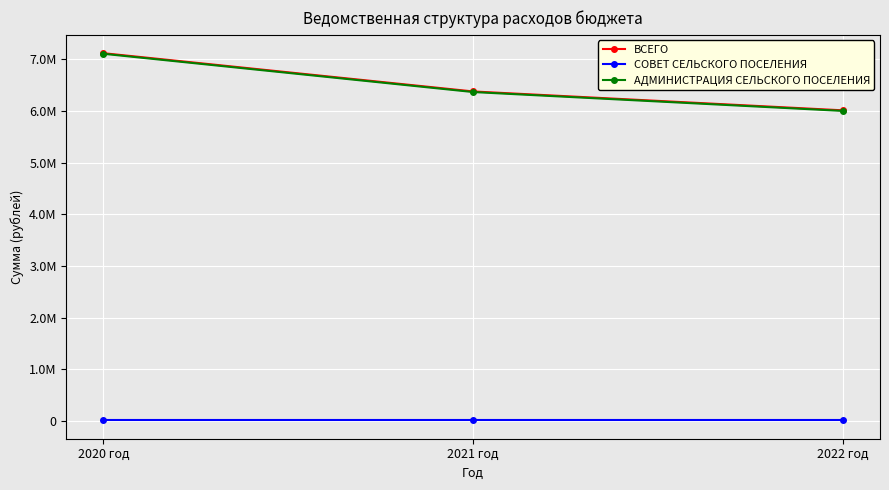

Rank the series by their maximum value, from lowest to highest.

СОВЕТ СЕЛЬСКОГО ПОСЕЛЕНИЯ, АДМИНИСТРАЦИЯ СЕЛЬСКОГО ПОСЕЛЕНИЯ, ВСЕГО